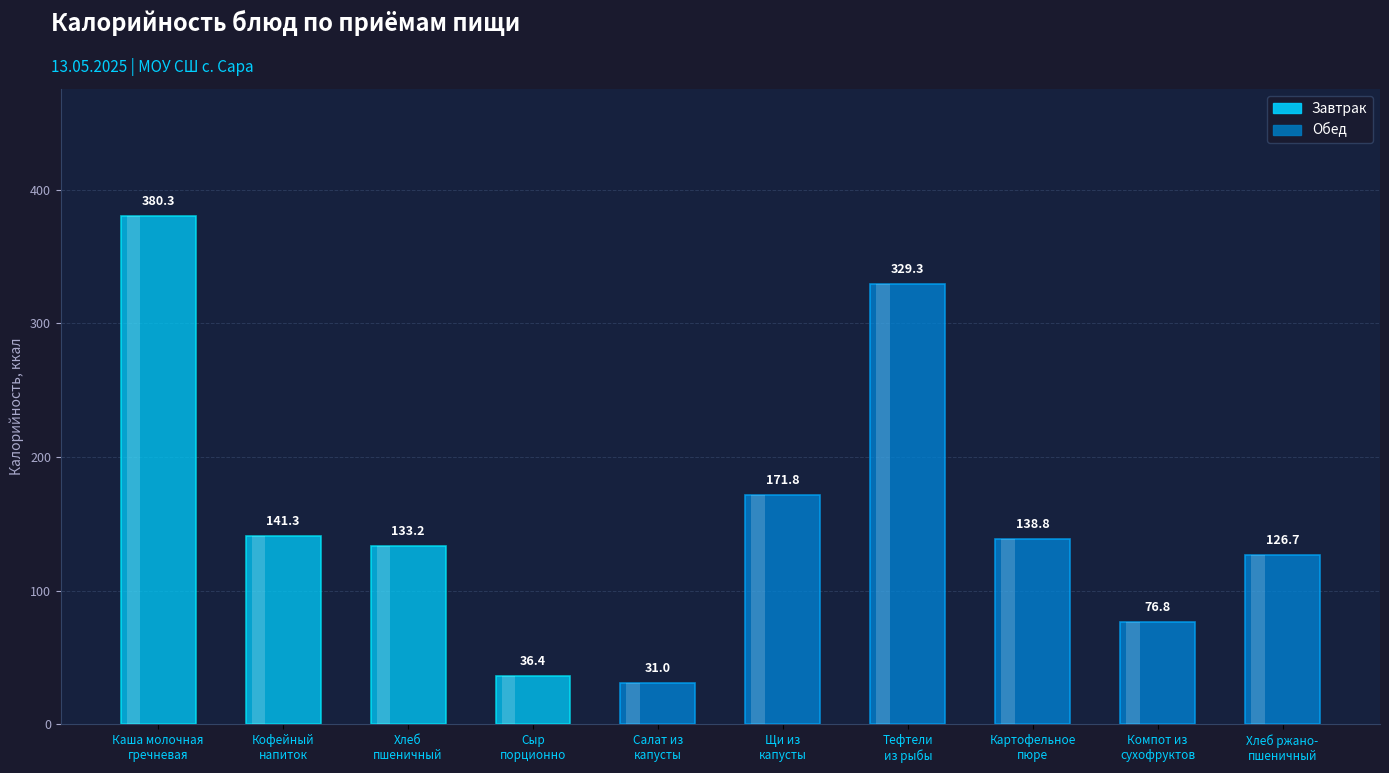

What is the maximum value shown in the chart?

380.3